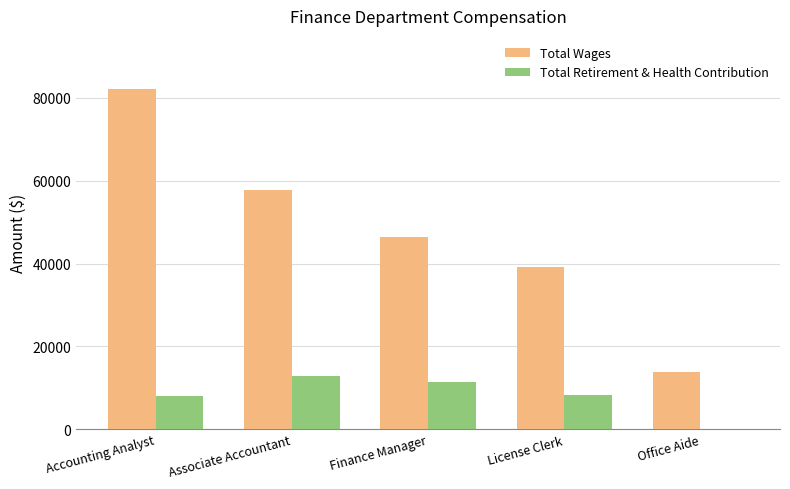

Count the number of data series in this chart.

2